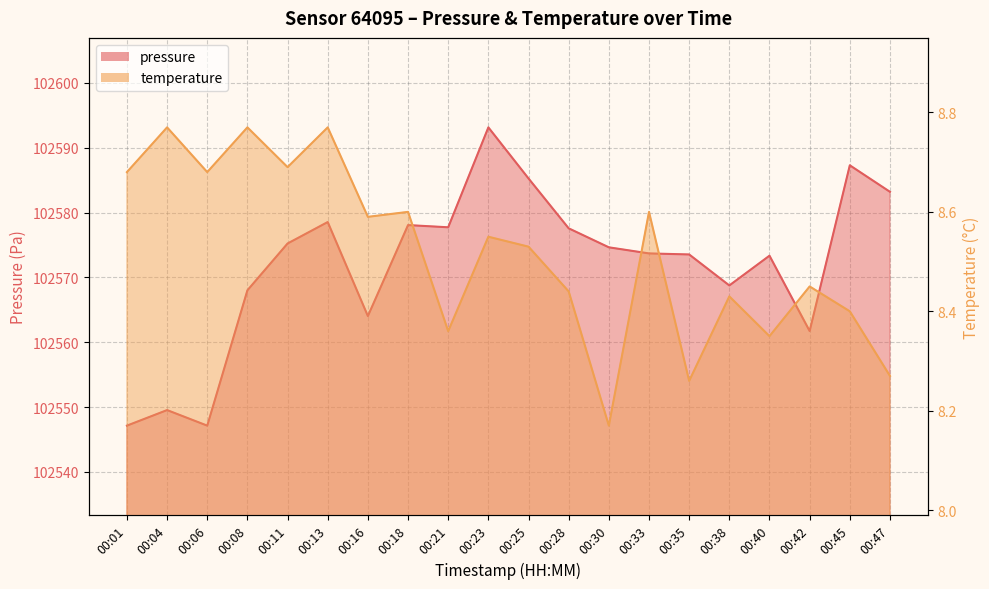

How many lines are shown in the chart?

2